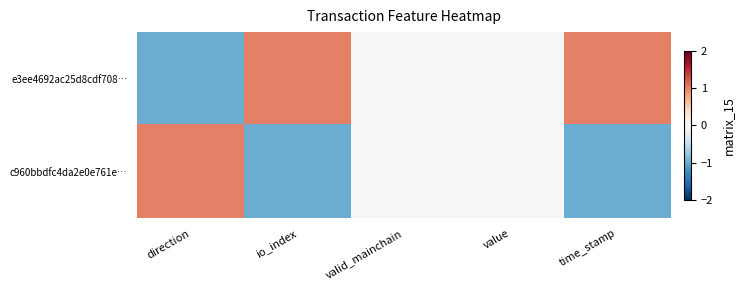

How many distinct data groups are displayed?

2